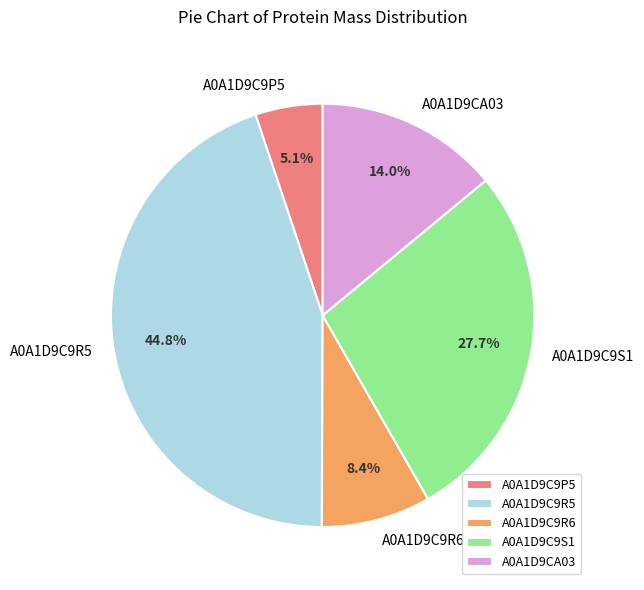

Which category has the biggest portion of the pie?

A0A1D9C9R5